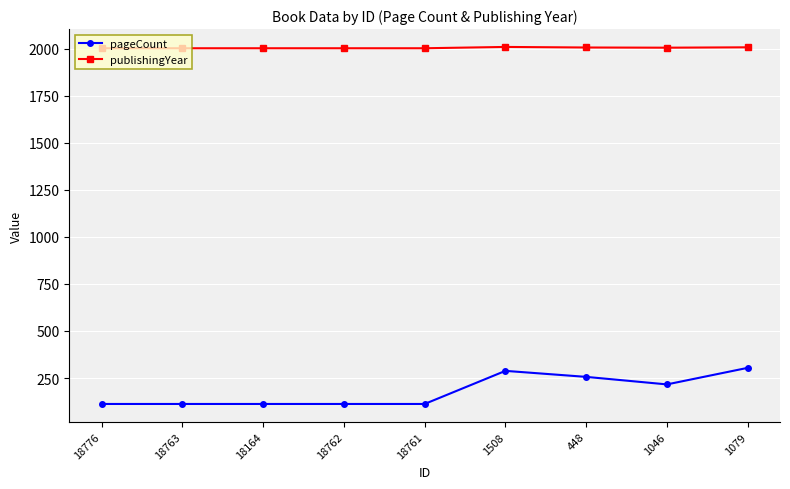

What is the greatest value displayed?

2010